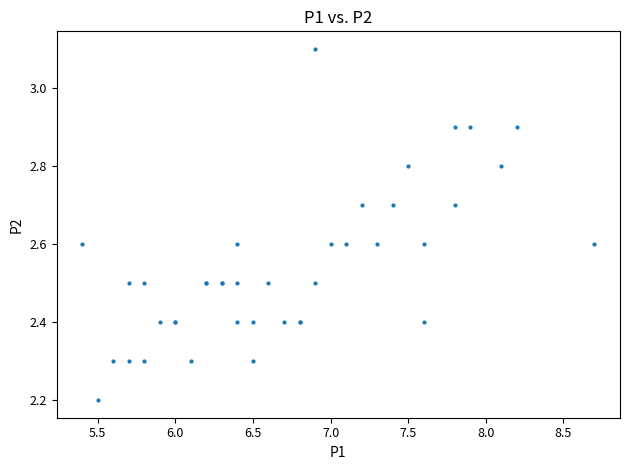

What Y value in the scatter plot is closest to 2?

2.2